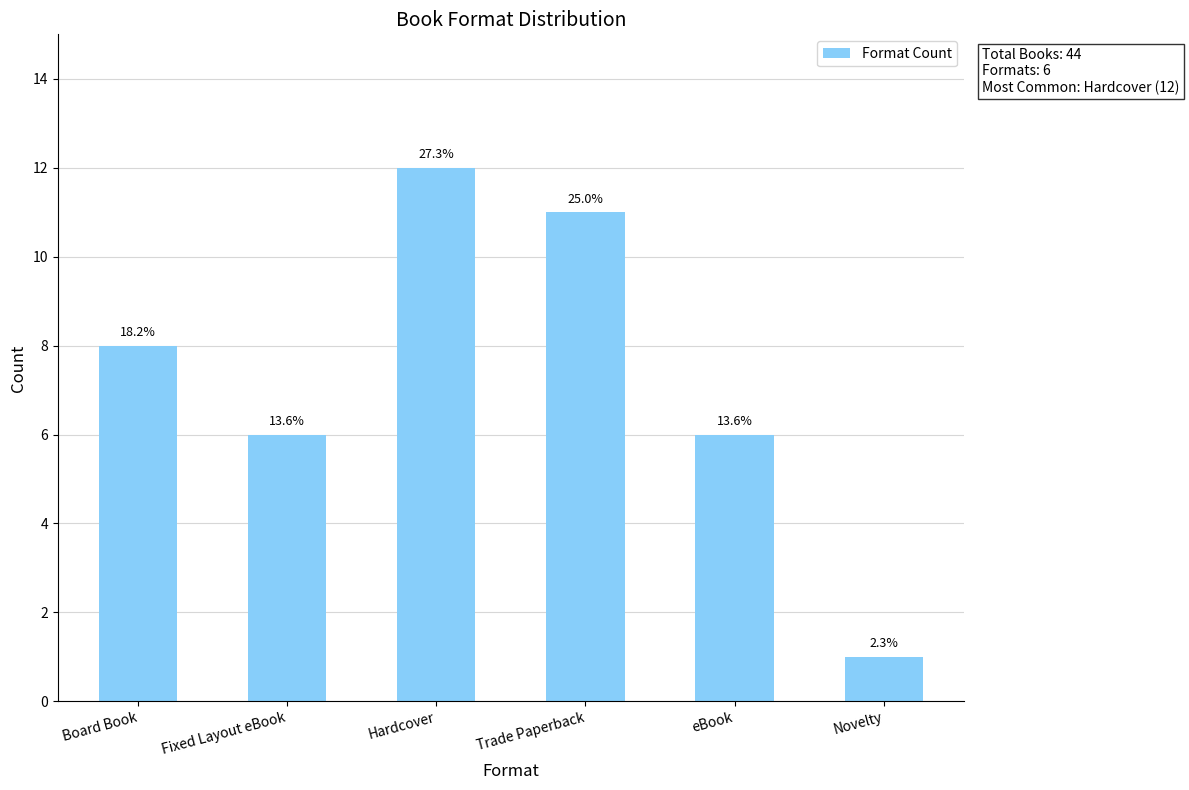

The value at Board Book is 8. True or false?

True